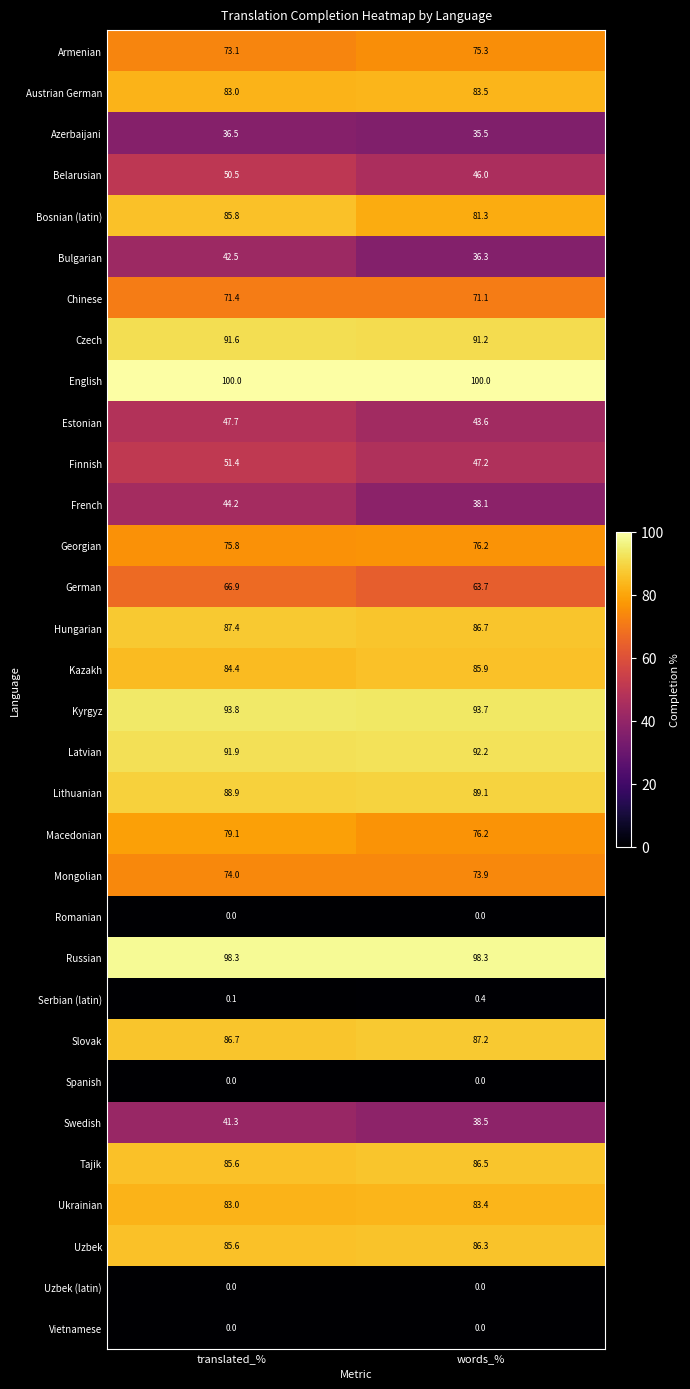

What is the sum of all Belarusian values?

96.5